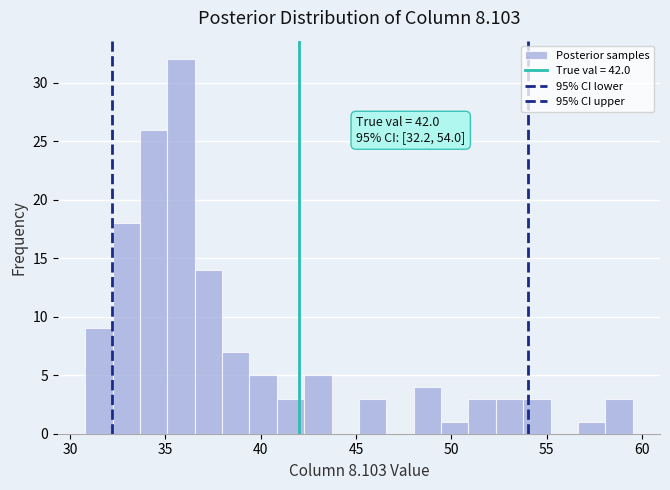

Read against the x-axis, roughly where is the centre of the tallest bar?

36.0